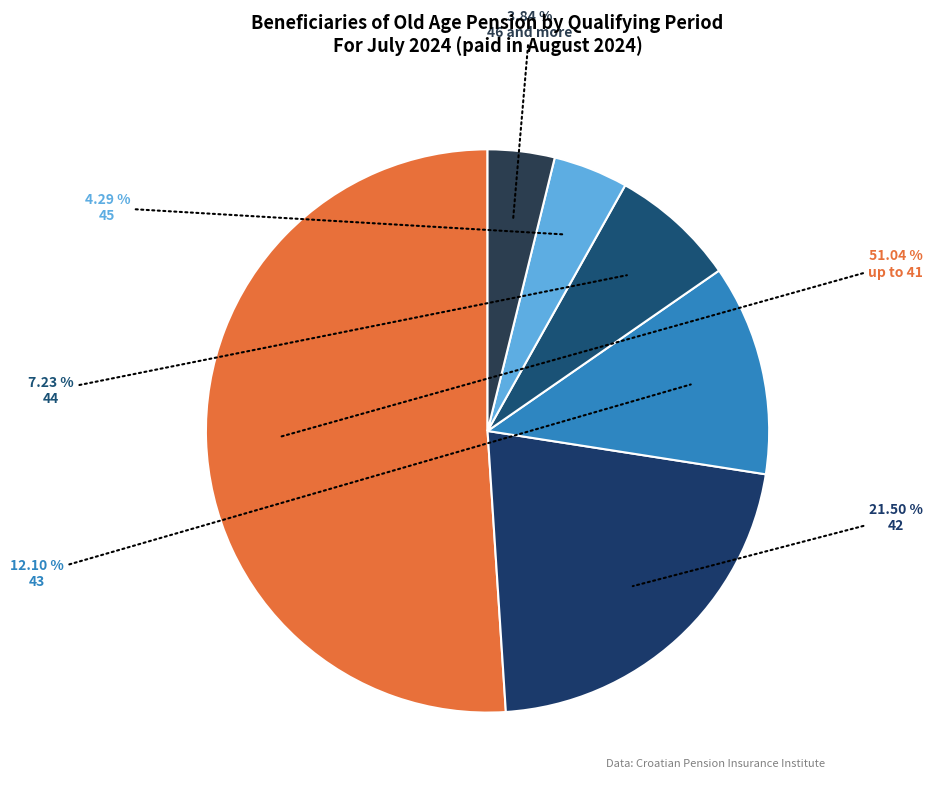

Which category has the biggest portion of the pie?

up to 41